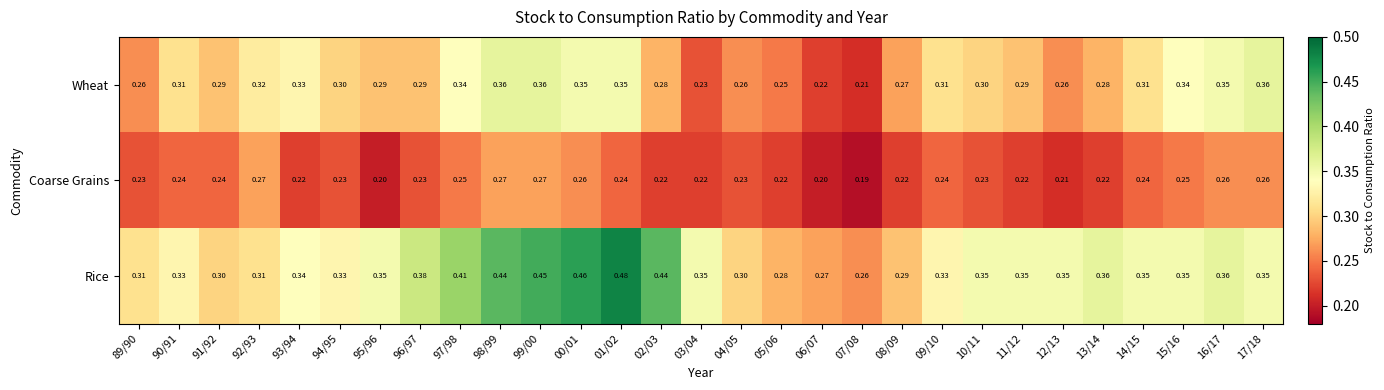

Which series has the largest total across all categories?

Rice